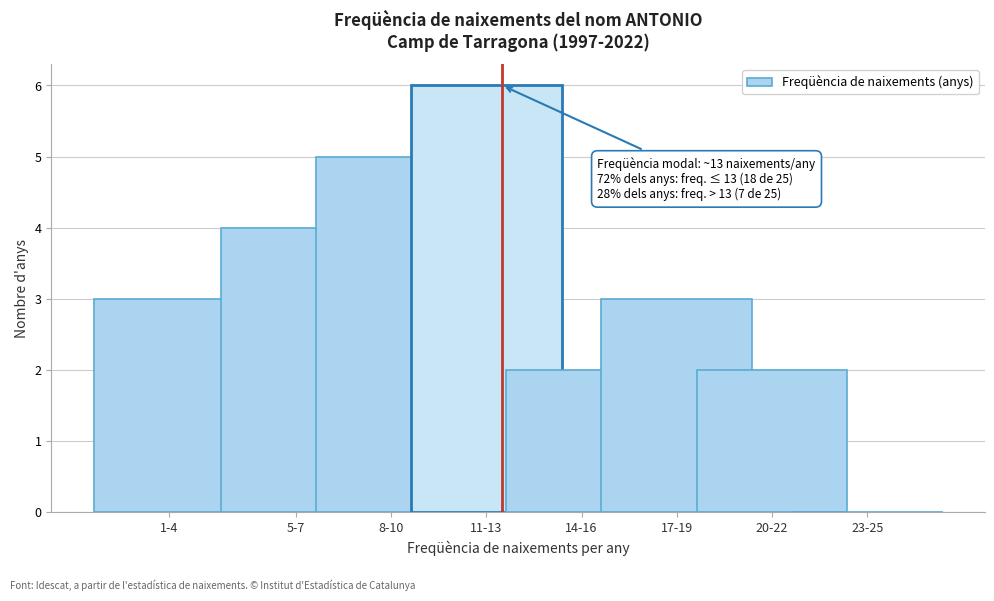

Reading left to right, transcribe all the data shown in this chart.

1-4=3	5-7=4	8-10=5	11-13=6	14-16=2	17-19=3	20-22=2	23-25=0